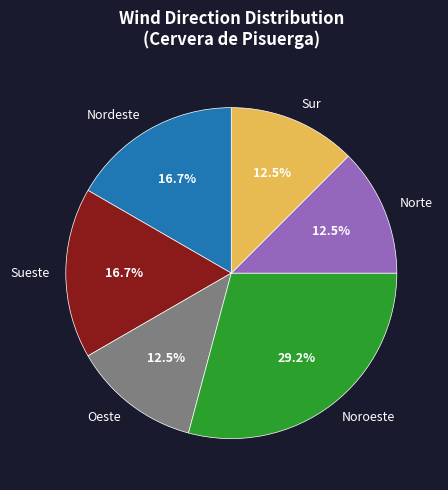

Combined, do Oeste and Sur account for over 50%?

No